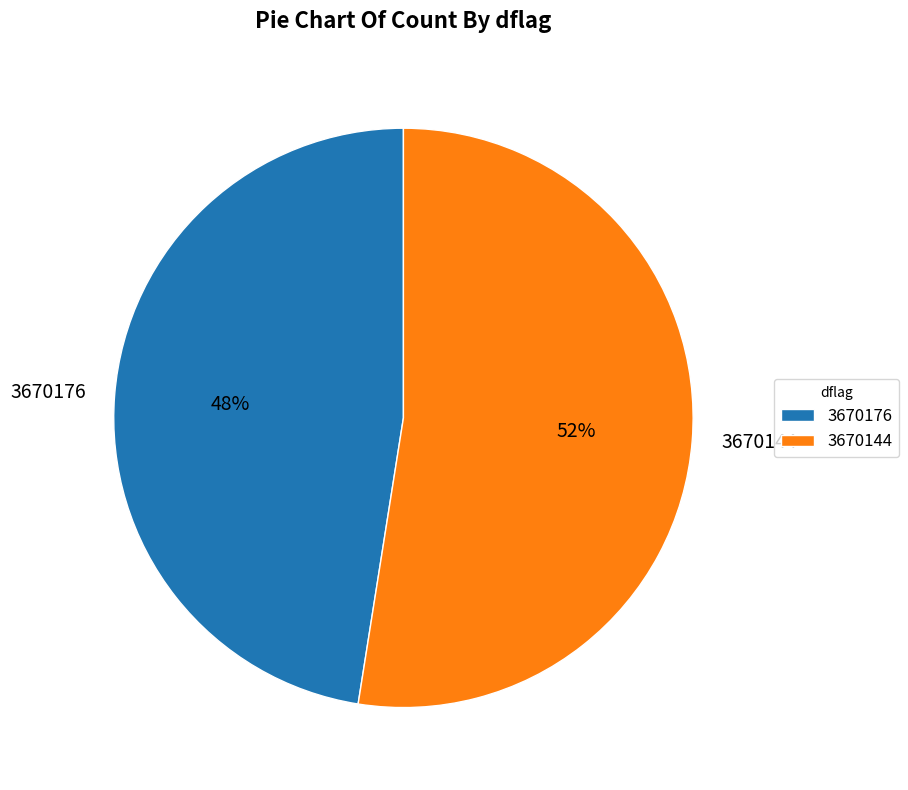

The 3670176 slice represents 47% of the pie. True or false?

True